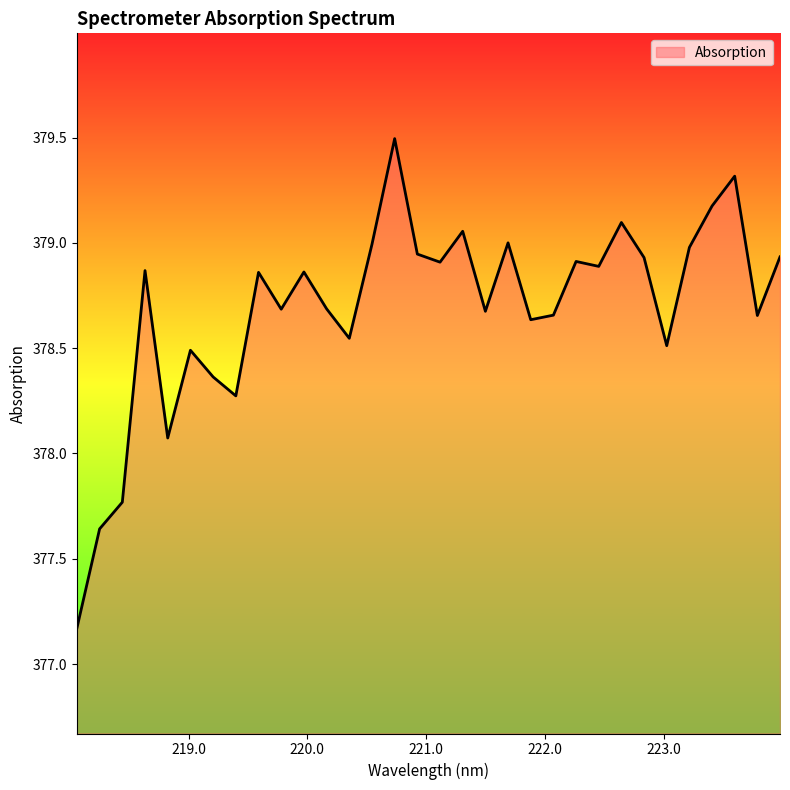

What is the difference between the maximum and minimum values?

2.3